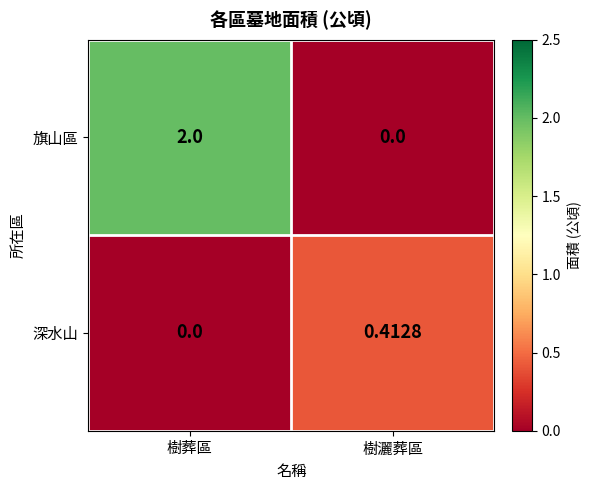

List the series in order of their peak value, lowest first.

深水山, 旗山區